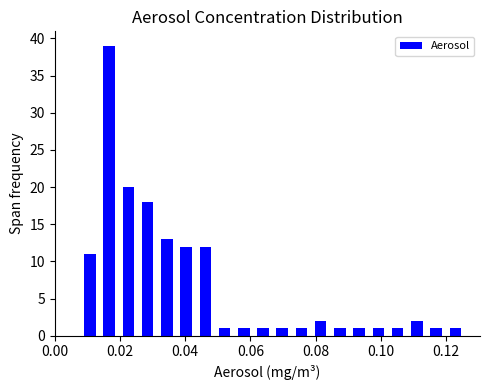

Around what value on the x-axis is the tallest bar? Give the approximate position of its centre, as read against the axis.

0.016